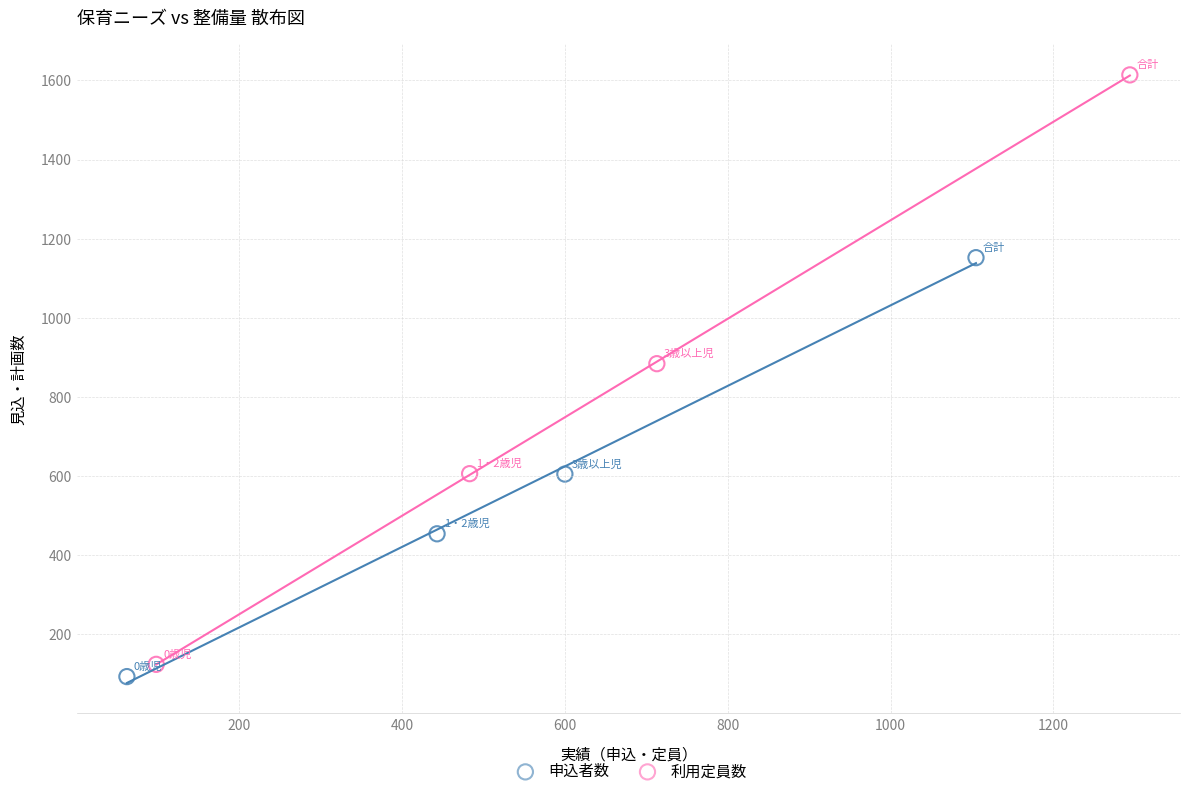

Which series contains the highest Y value?

利用定員数